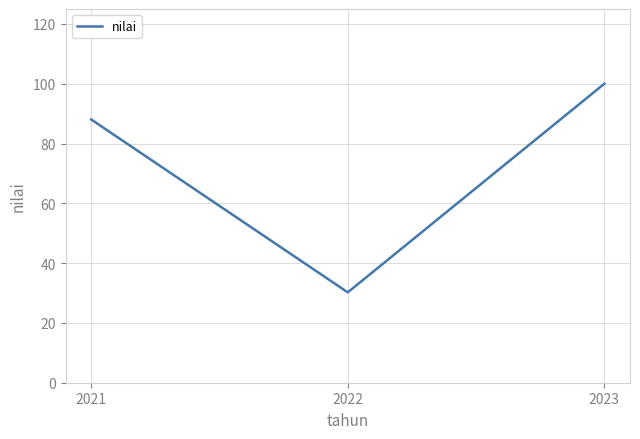

How many lines are shown in the chart?

1